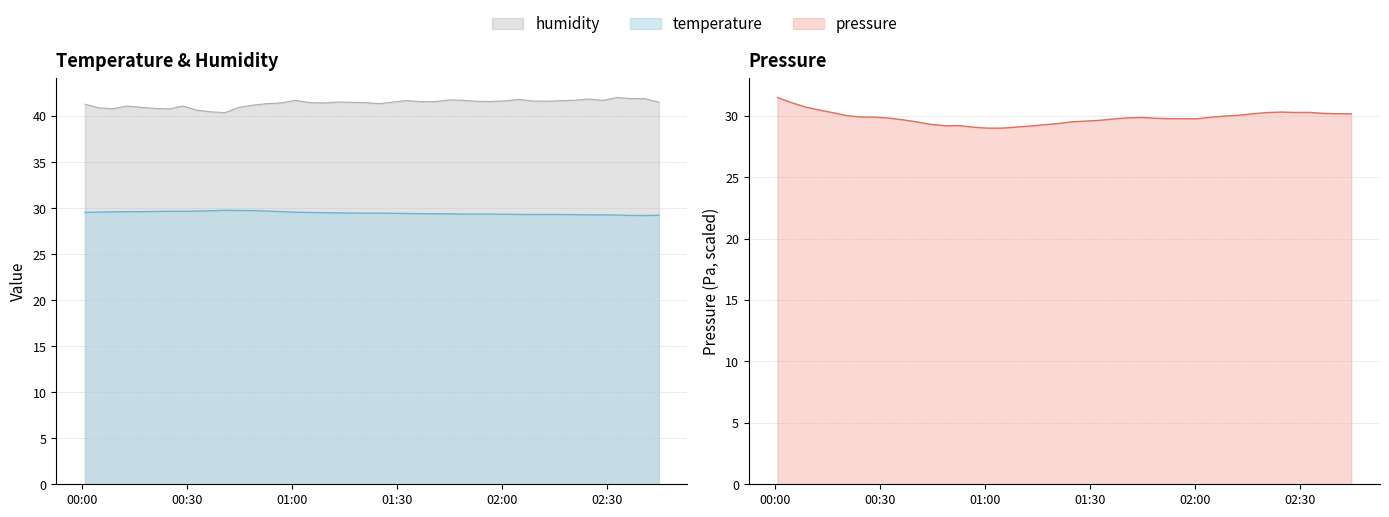

The value of humidity at 2022-07-29T00:48:47 is 41.2. True or false?

True